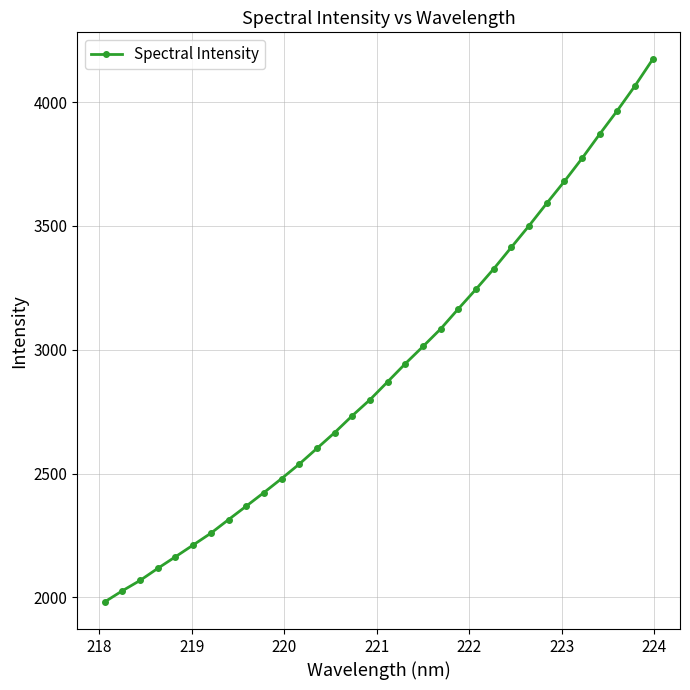

What is the average value?

2919.7